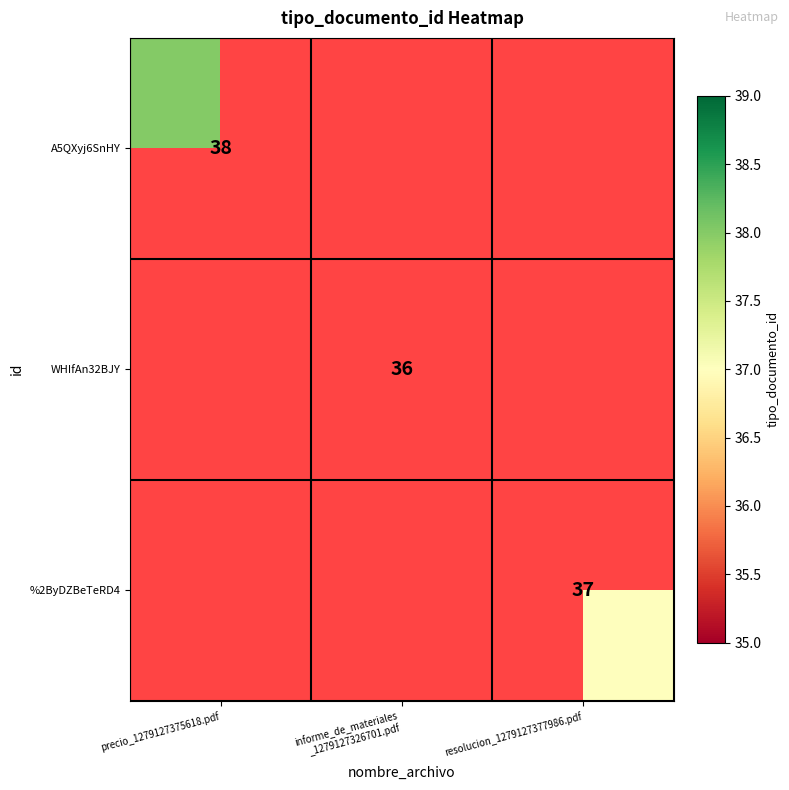

Is it true that %2ByDZBeTeRD4 equals 37 at resolucion_1279127377986.pdf?

True